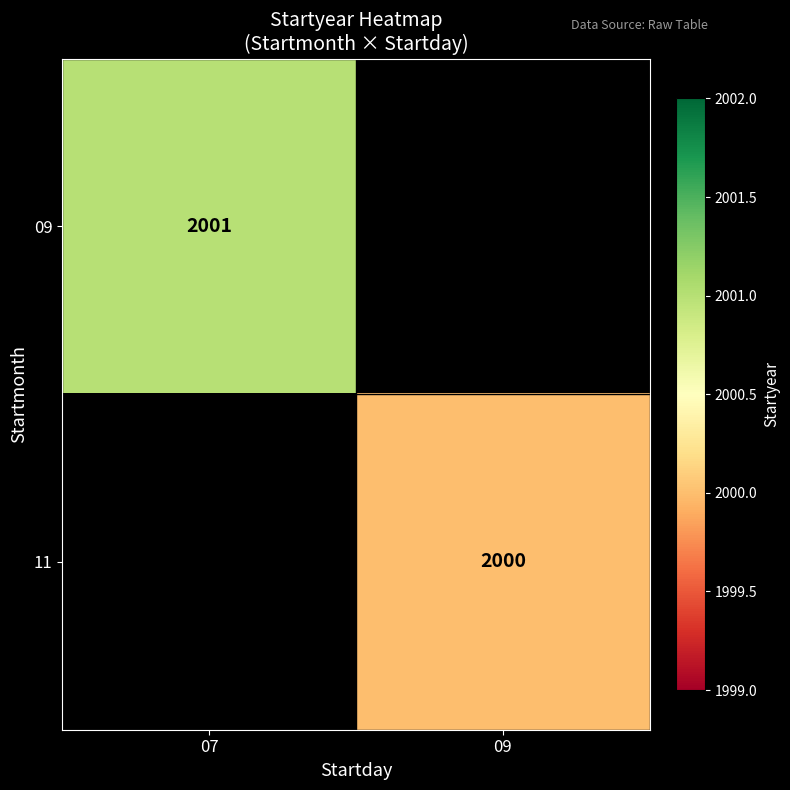

Is it true that 09 equals 2776.7 at 07?

False